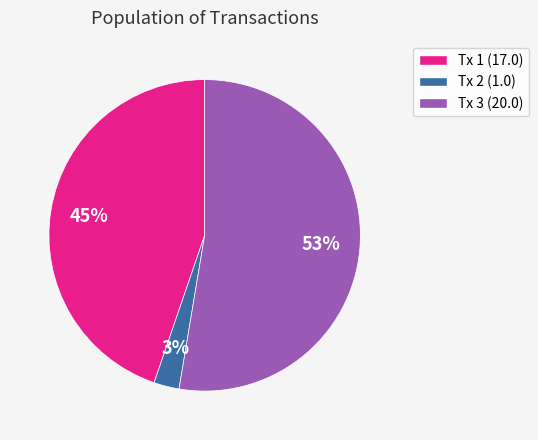

To the nearest percent, what is the difference between the largest and smallest slice percentages?

50%